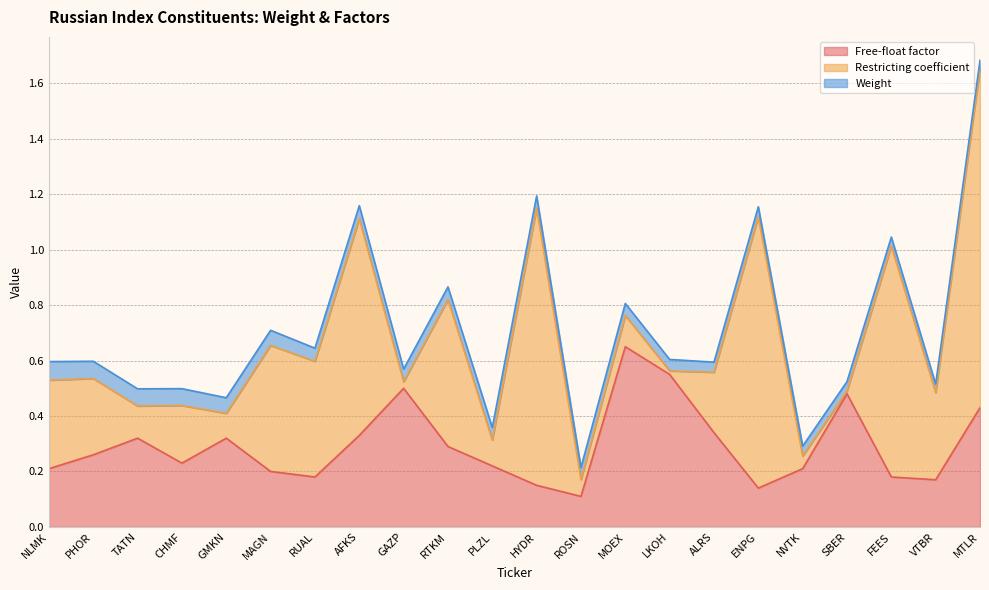

Between PLZL and ALRS, which series saw the biggest shift?

Restricting coefficient